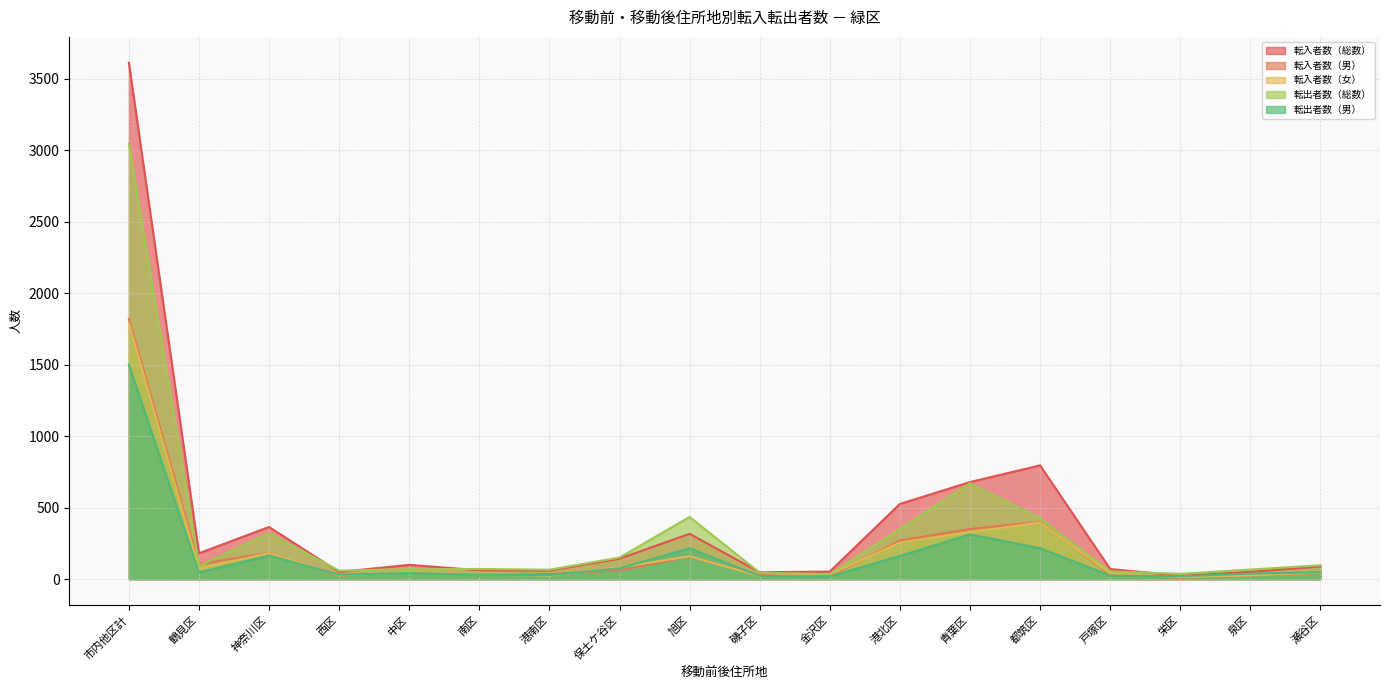

What is the difference between the second highest and minimum values in the 転出者数（男） series?

294